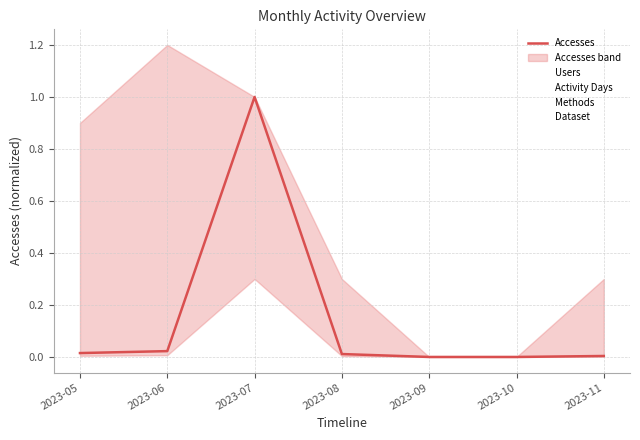

Does the chart display data point markers on the line(s)?

No